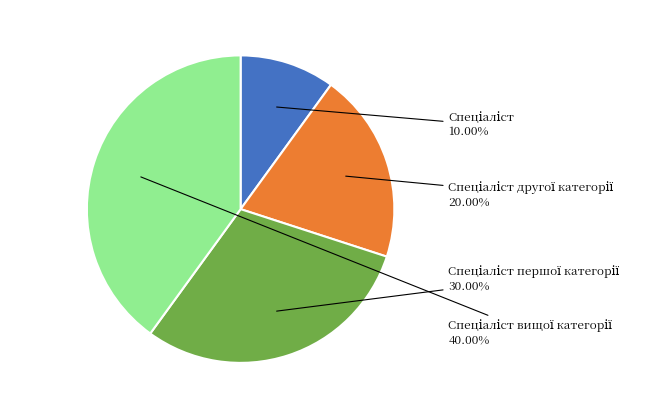

Is there a majority slice in this chart?

No